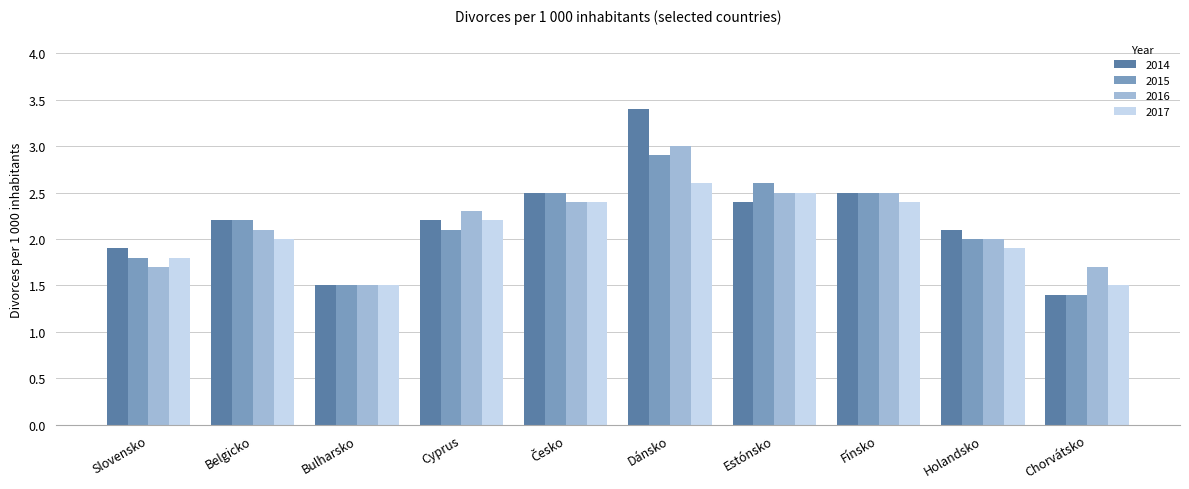

What position from the left is Cyprus?

4